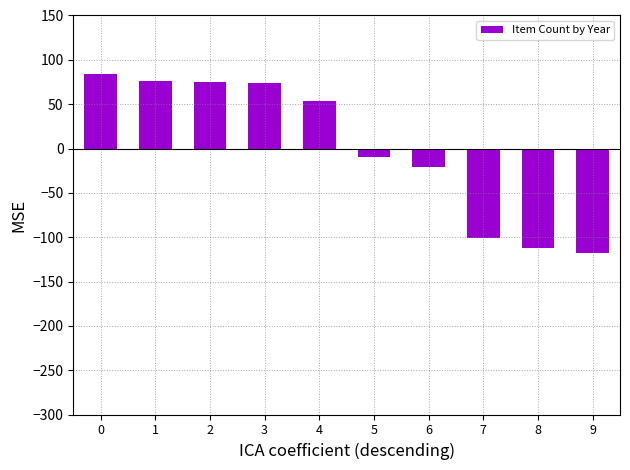

What is the sum of the values at 0 and 2?

158.6